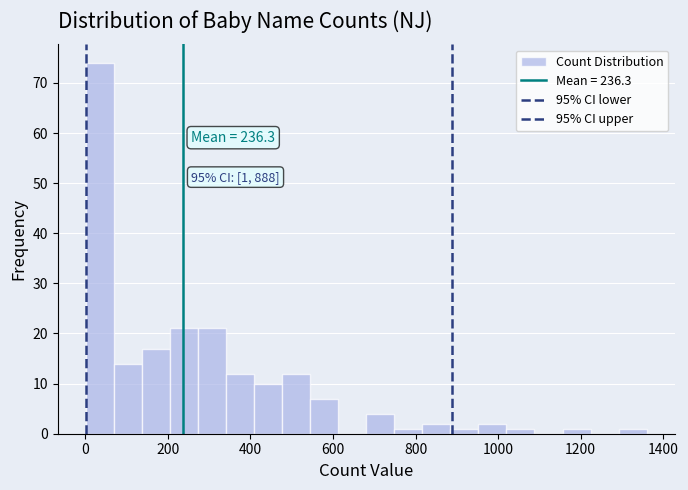

Around what value on the x-axis is the tallest bar? Give the approximate position of its centre, as read against the axis.

40